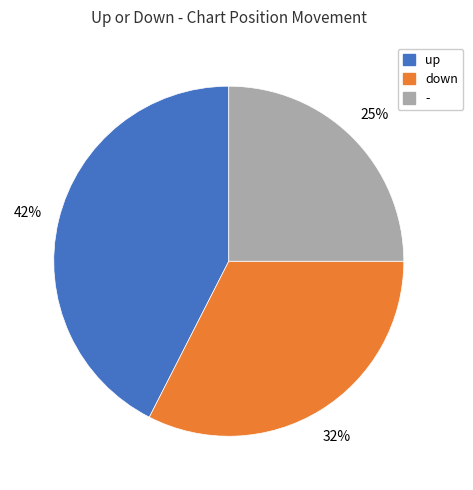

To the nearest percent, what is the average slice percentage?

33%